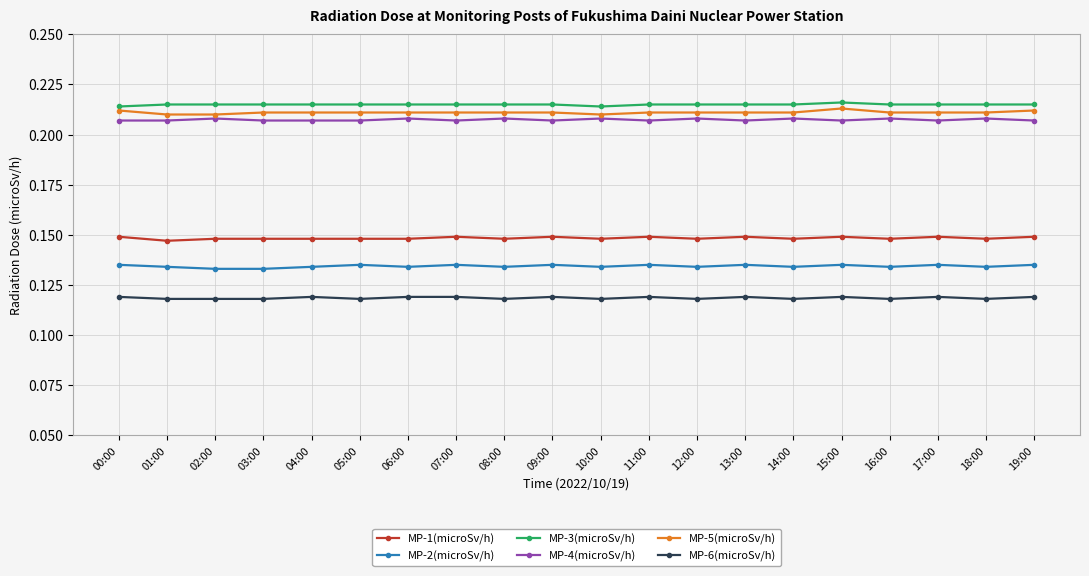

True or false: MP-4(microSv/h) and MP-1(microSv/h) intersect in this chart.

False